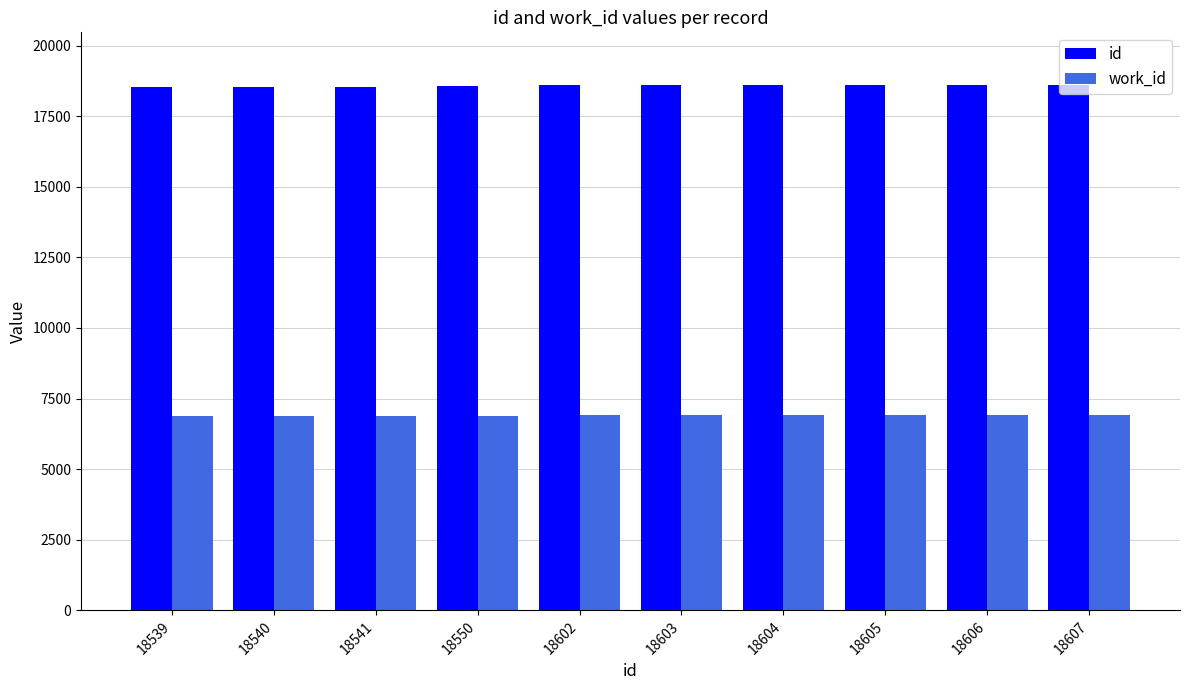

What is the minimum value shown in the chart?

6899